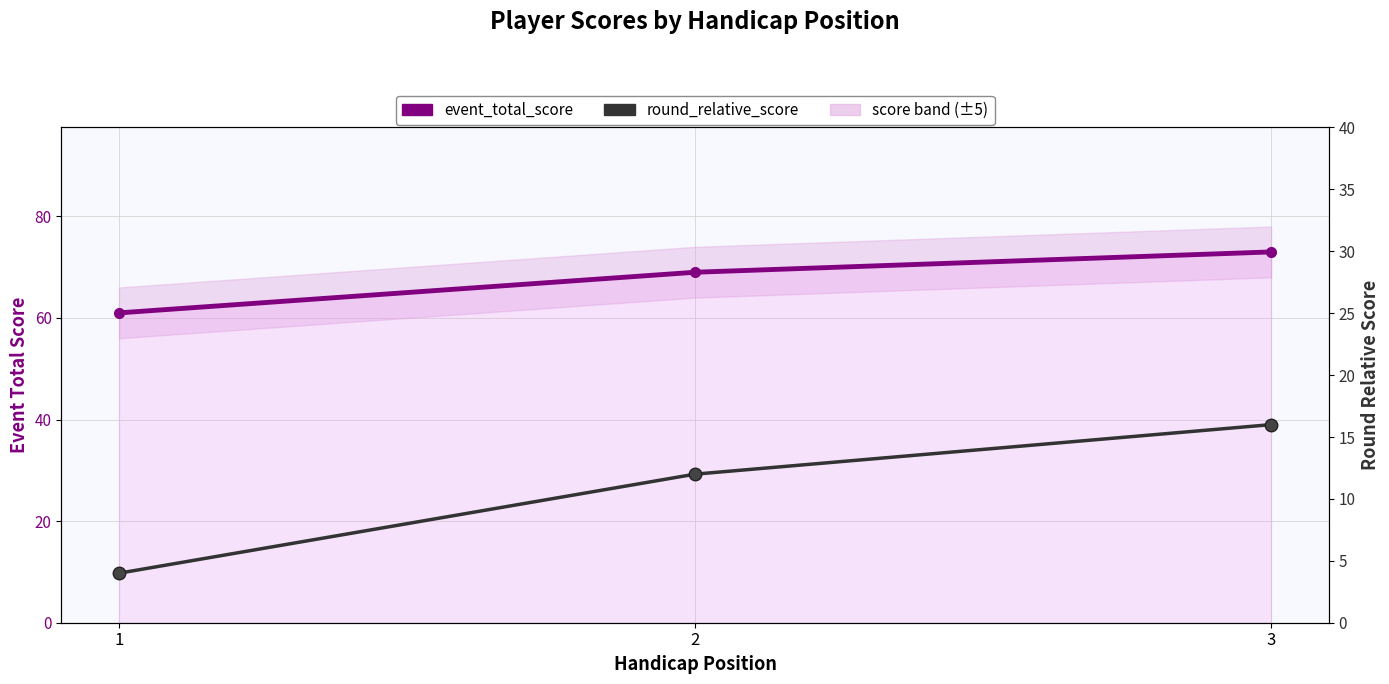

At 2, list the series in order from smallest to largest.

round_relative_score, event_total_score